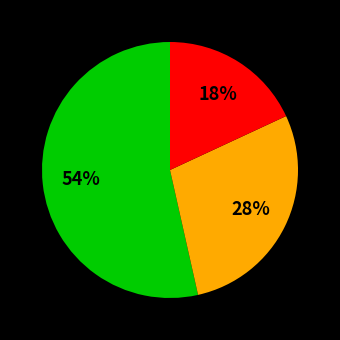

How many segments does this pie chart have?

3